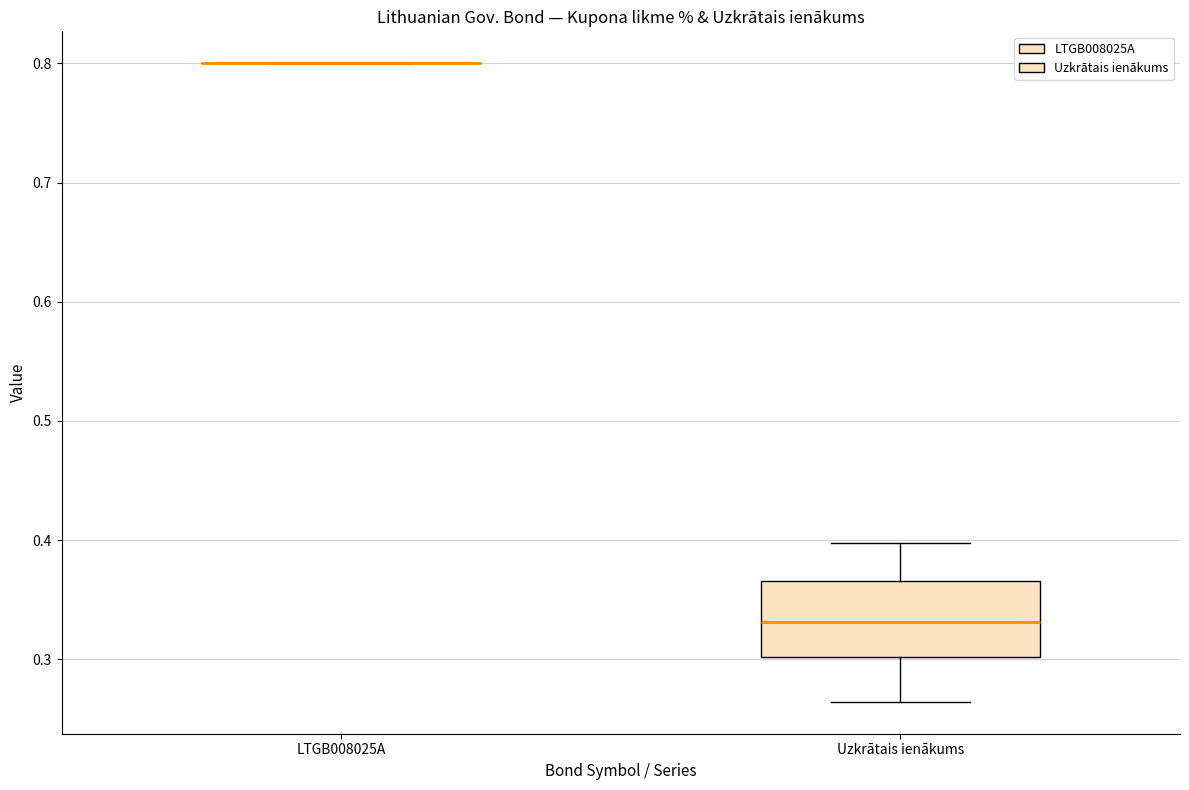

Reading left to right, read every box against the y-axis: the position of its median line, the range the box covers, and the ends of its whiskers. The values are not printed on the chart, so give them approximately, as read against the axis.

LTGB008025A: box collapsed to a line at 0.80, whiskers 0.80 to 0.80
Uzkrātais ienākums: median 0.33, box 0.30 to 0.37, whiskers 0.26 to 0.40